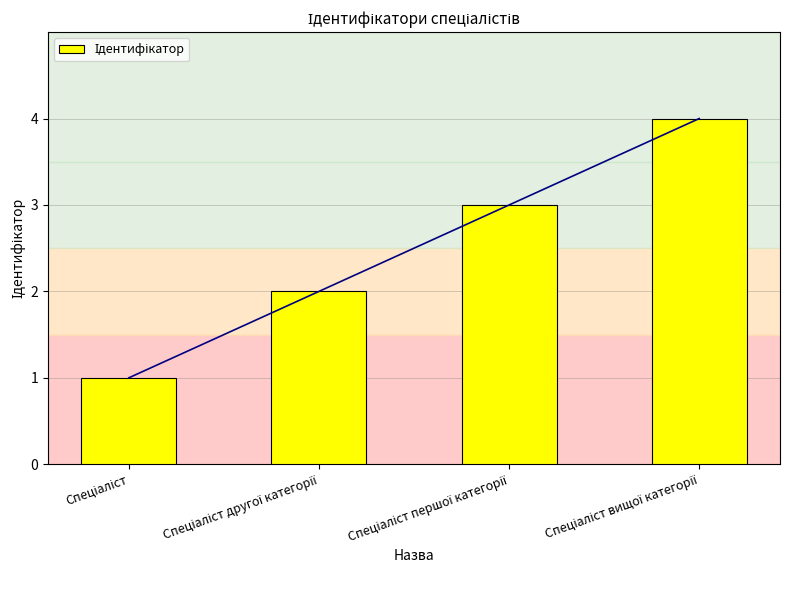

At which category does the chart reach its minimum across all series?

Спеціаліст